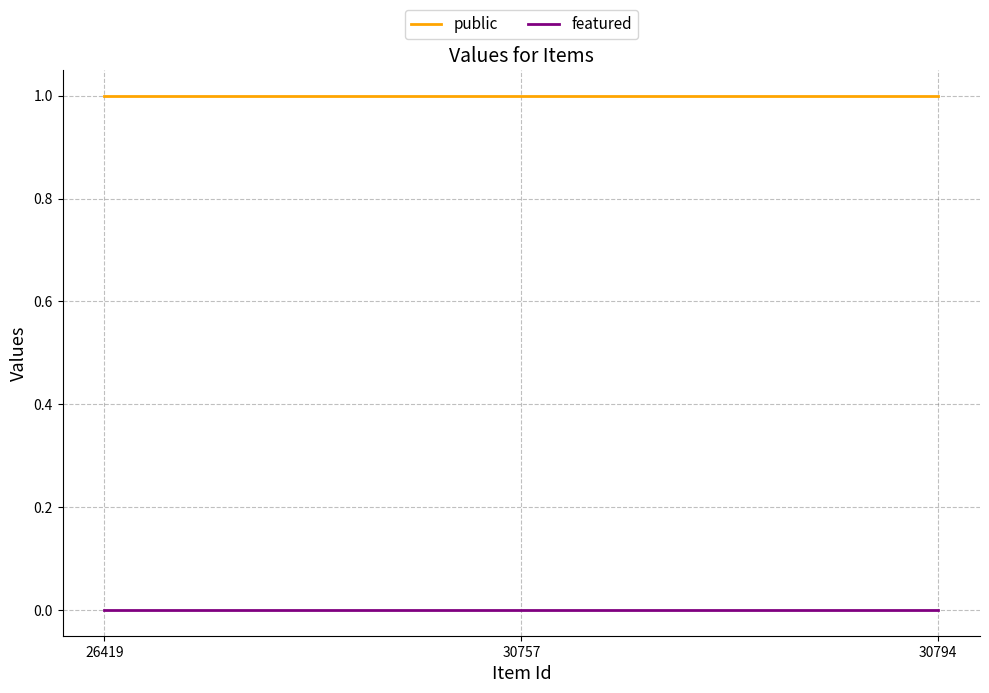

Rank the series by their average value, from highest to lowest.

public, featured